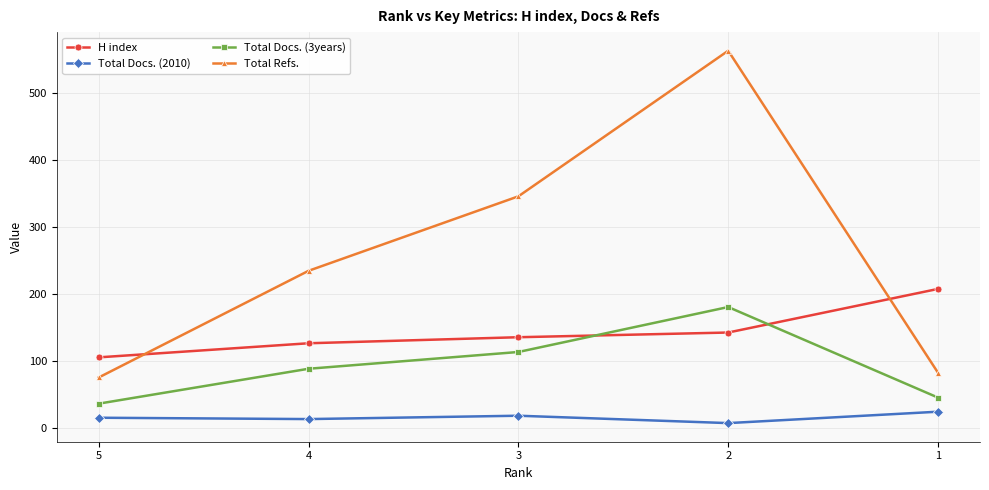

List the series in order of their peak value, highest first.

Total Refs., H index, Total Docs. (3years), Total Docs. (2010)